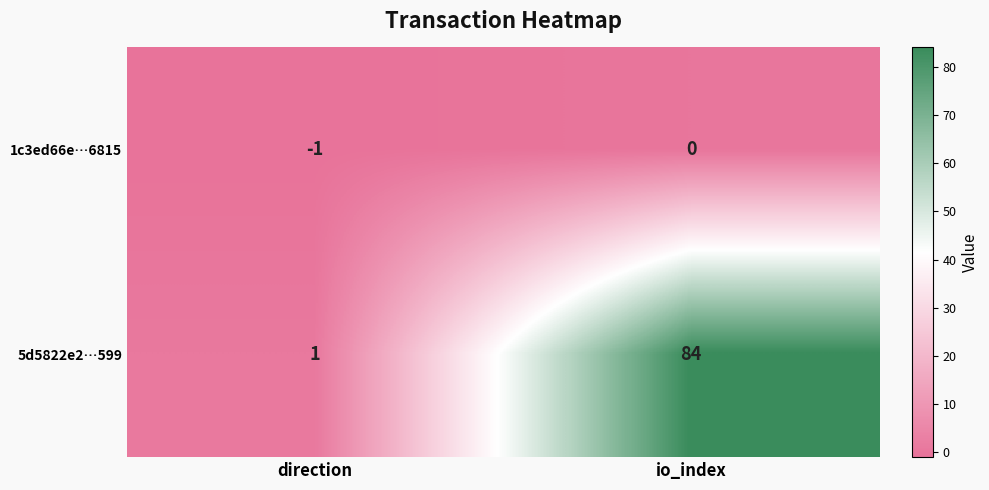

Which series has the largest total across all categories?

5d5822e2…599